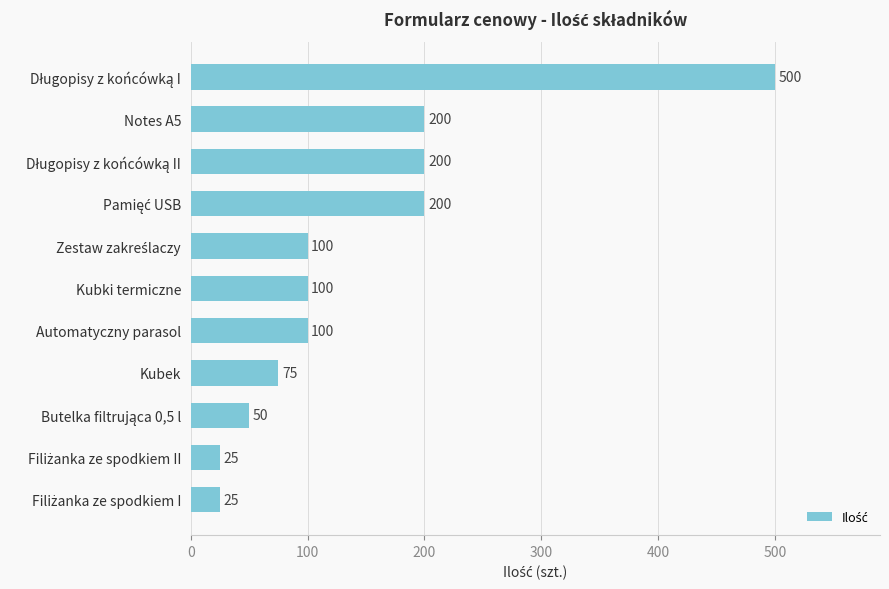

Reading top to bottom, transcribe all the data shown in this chart.

500	200	200	200	100	100	100	75	50	25	25